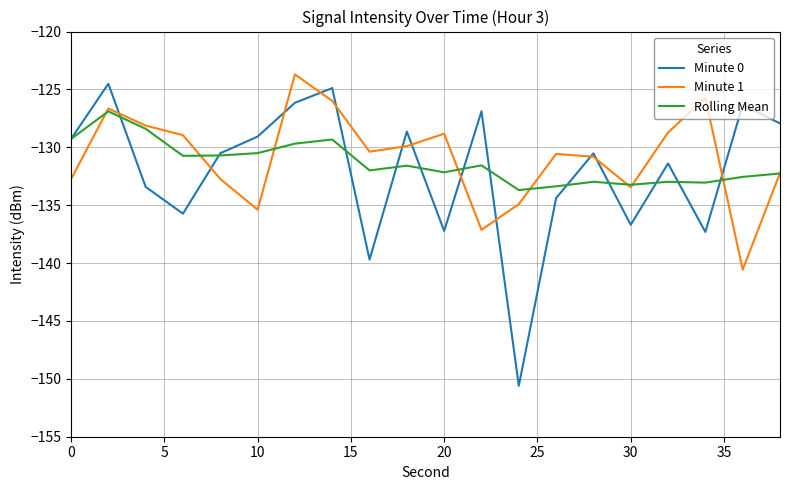

What is the sum of all Minute 0 values?

-2641.2